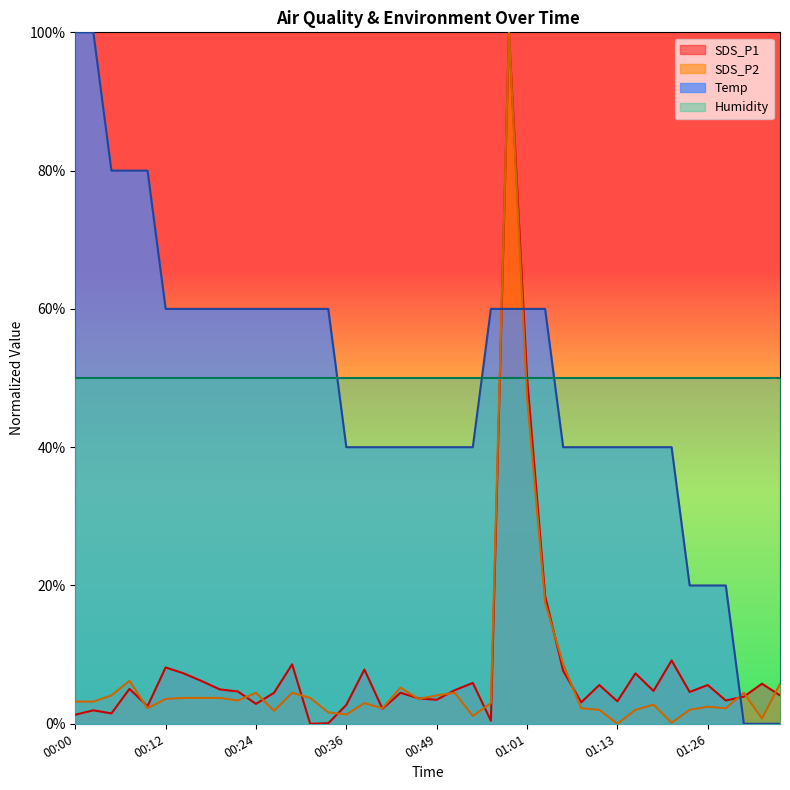

What are all the series names shown in the legend?

SDS_P1, SDS_P2, Temp, Humidity